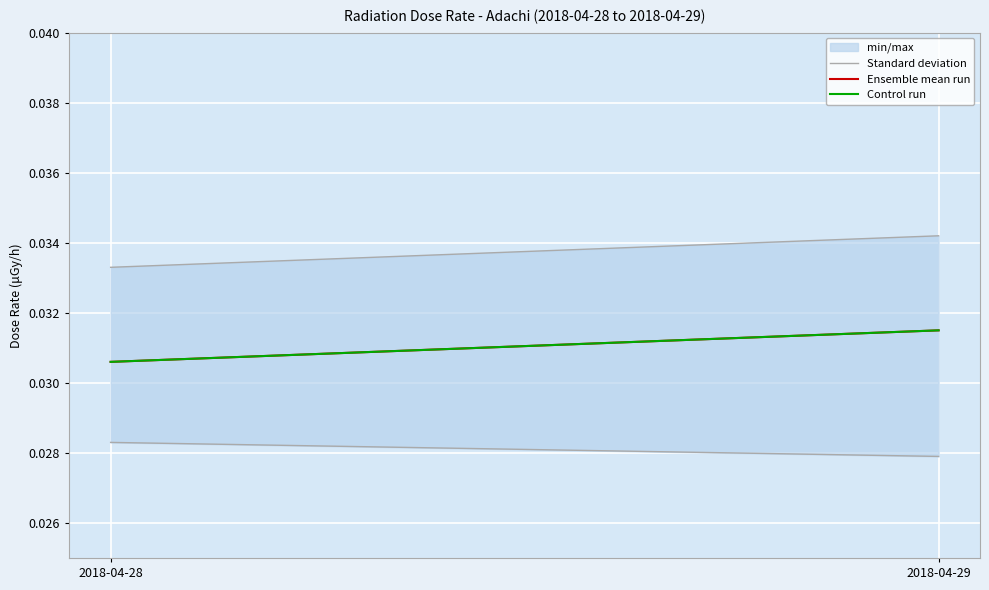

Does the chart have visible grid lines?

Yes